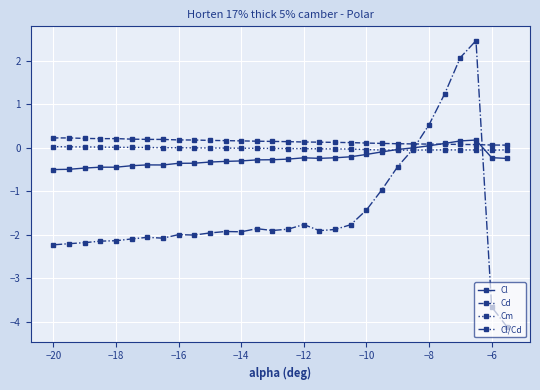

In Cl/Cd, how many points are higher than both neighbors (excluding endpoints)?

6